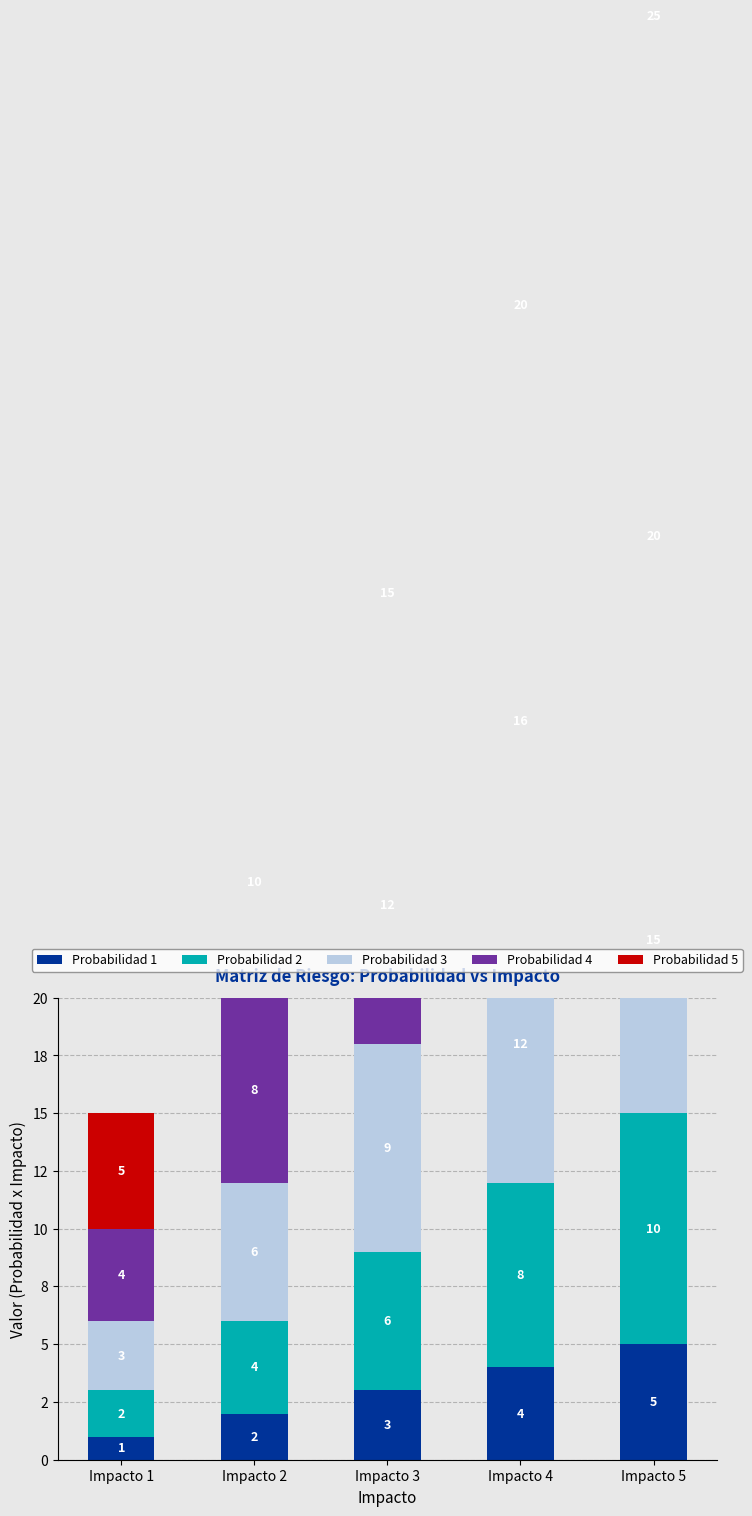

How many data points in Probabilidad 4 are above 12?

2